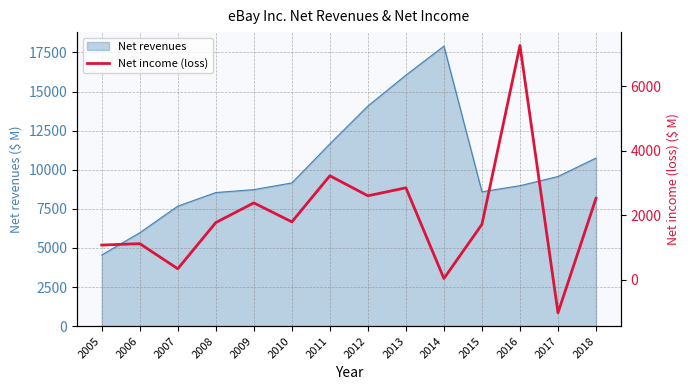

What is the lowest value of the Net revenues series?

4552